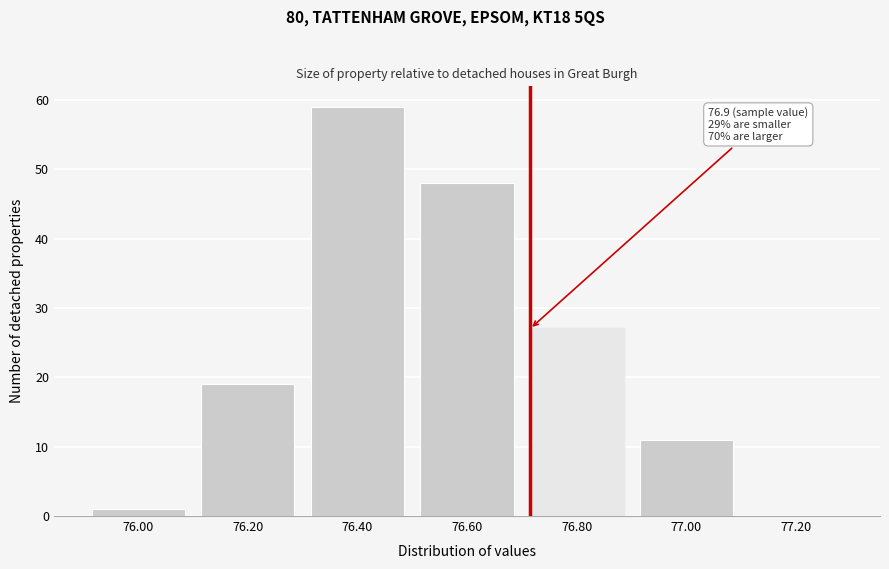

Reading right to left, transcribe all the data shown in this chart.

77.20=0	77.00=11	76.80=27	76.60=48	76.40=59	76.20=19	76.00=1